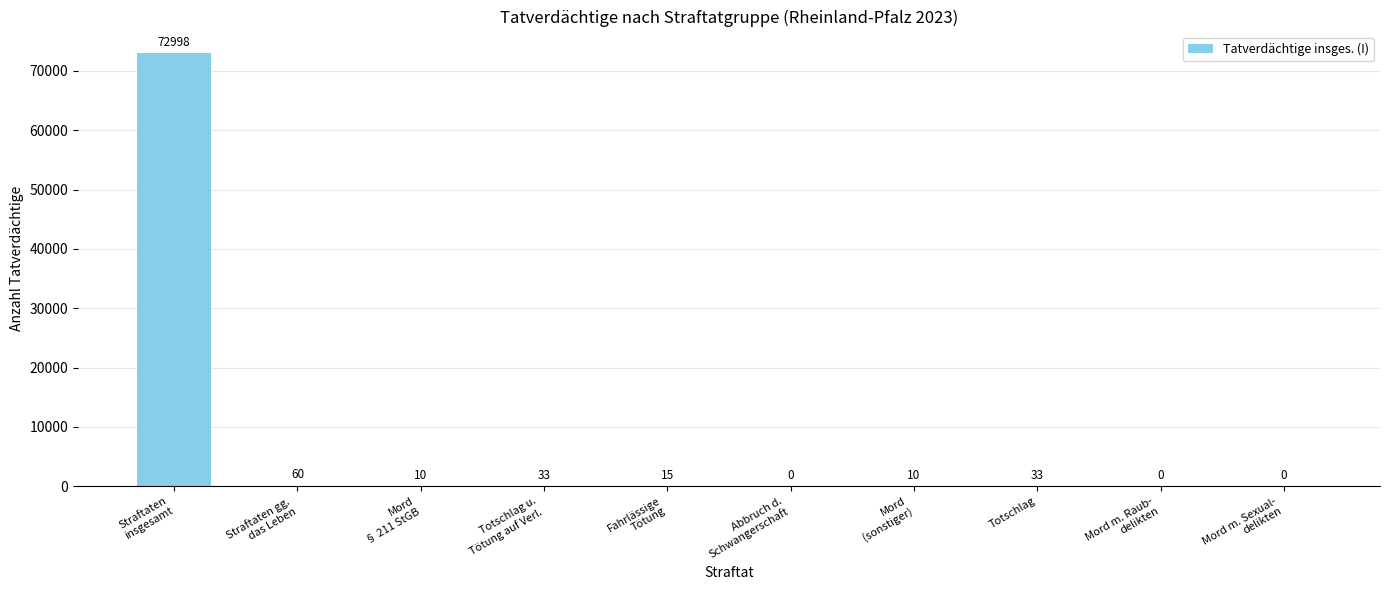

Reading left to right, list all the values displayed in this chart.

Straftaten
insgesamt=72998	Straftaten gg.
das Leben=60	Mord
§ 211 StGB=10	Totschlag u.
Tötung auf Verl.=33	Fahrlässige
Tötung=15	Abbruch d.
Schwangerschaft=0	Mord
(sonstiger)=10	Totschlag=33	Mord m. Raub-
delikten=0	Mord m. Sexual-
delikten=0